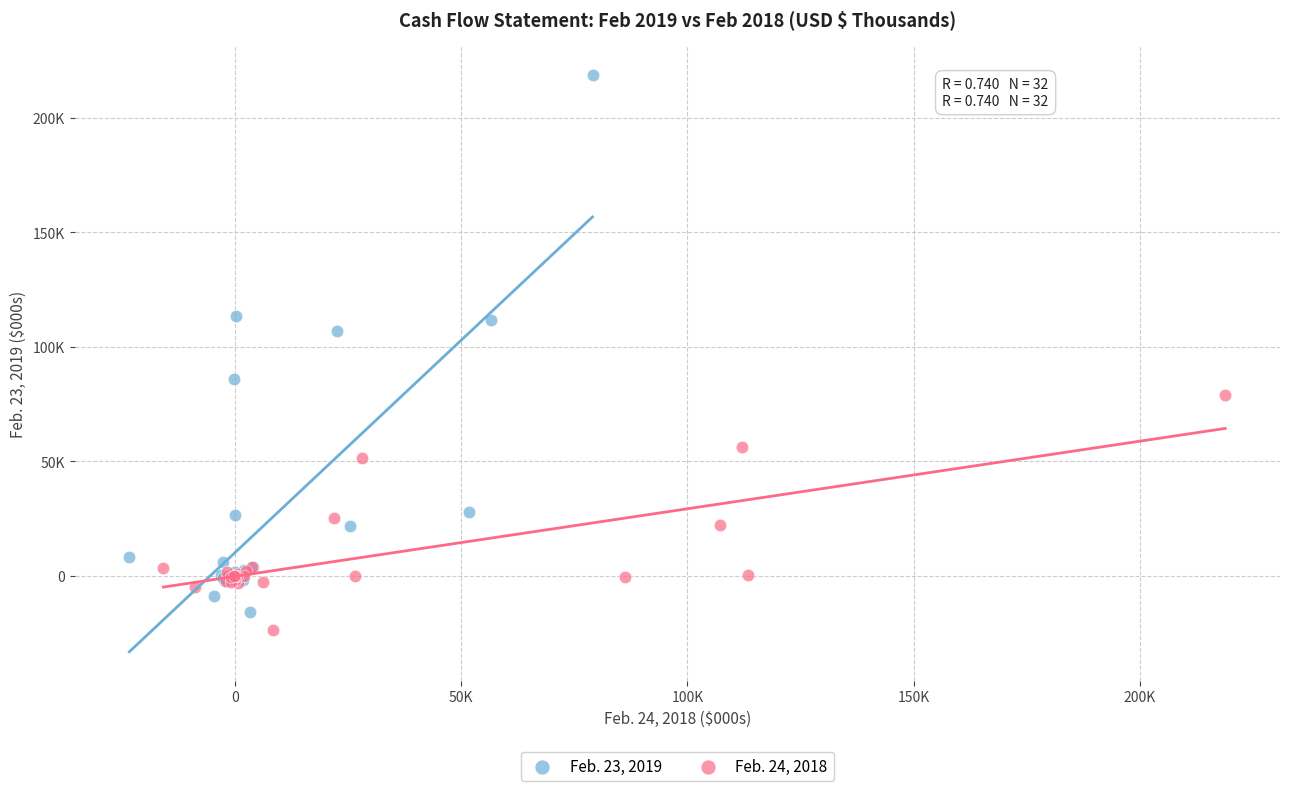

Which series reaches the maximum Y coordinate?

Feb. 23, 2019